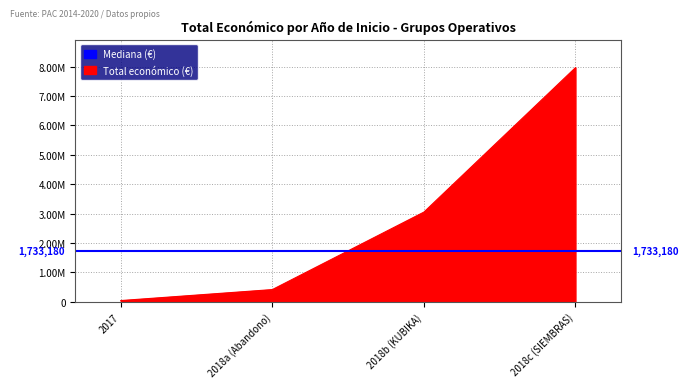

How many values are below 3051573?

2